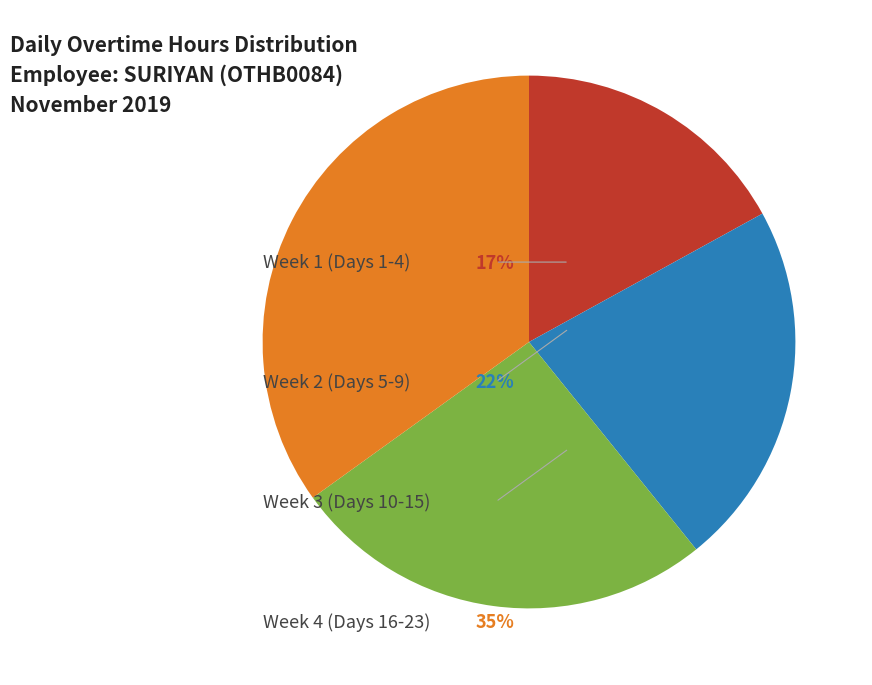

Is there any slice that represents more than half of the pie?

No